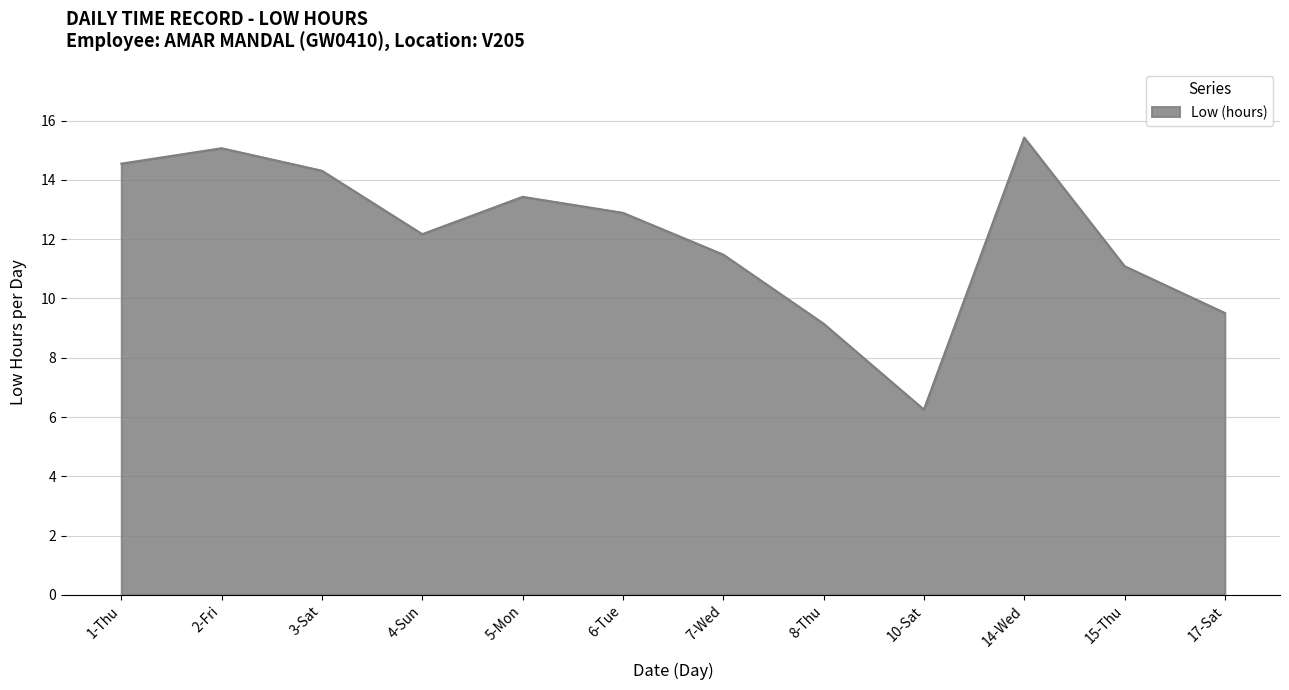

Rank the categories by value from lowest to highest.

10-Sat, 8-Thu, 17-Sat, 15-Thu, 7-Wed, 4-Sun, 6-Tue, 5-Mon, 3-Sat, 1-Thu, 2-Fri, 14-Wed